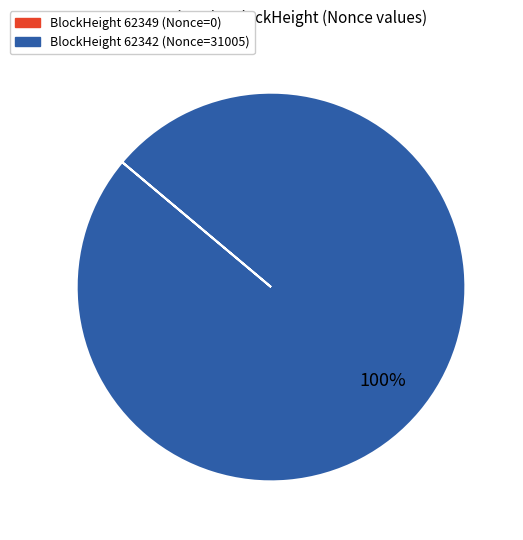

To the nearest percent, what is the average slice percentage?

50%